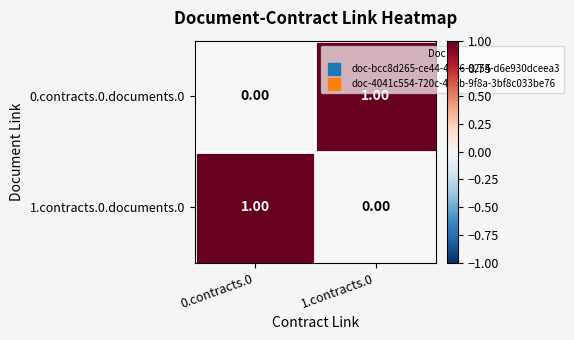

Rank the categories by 1.contracts.0.documents.0 value from lowest to highest.

1.contracts.0, 0.contracts.0